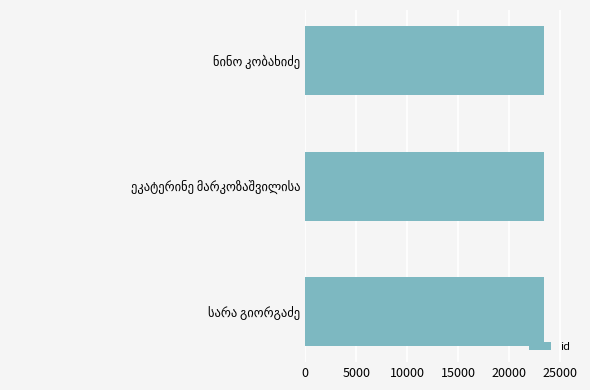

What is the average value?

23414